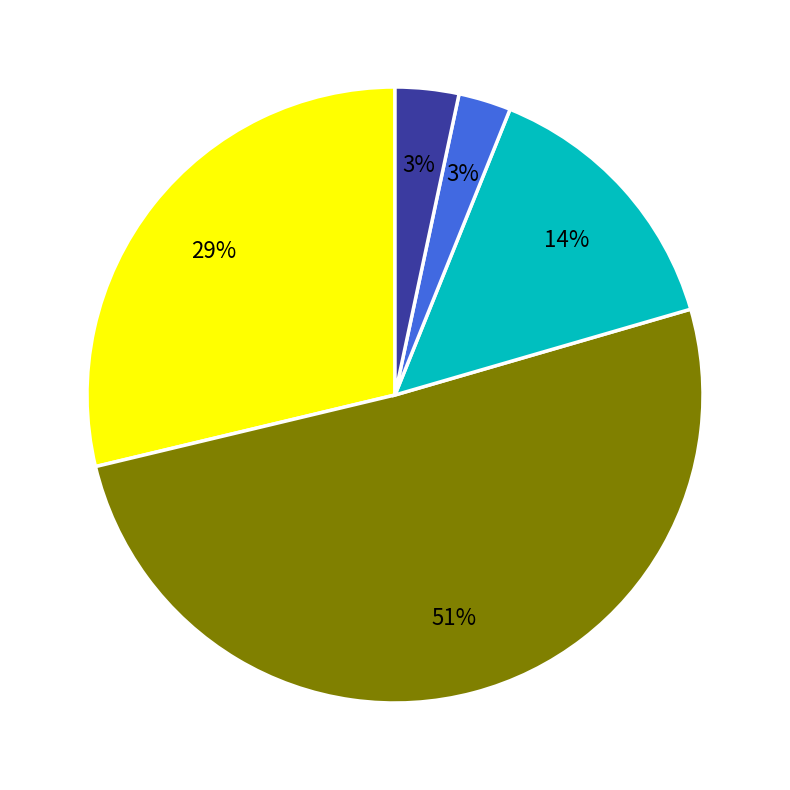

Is there a majority slice in this chart?

Yes